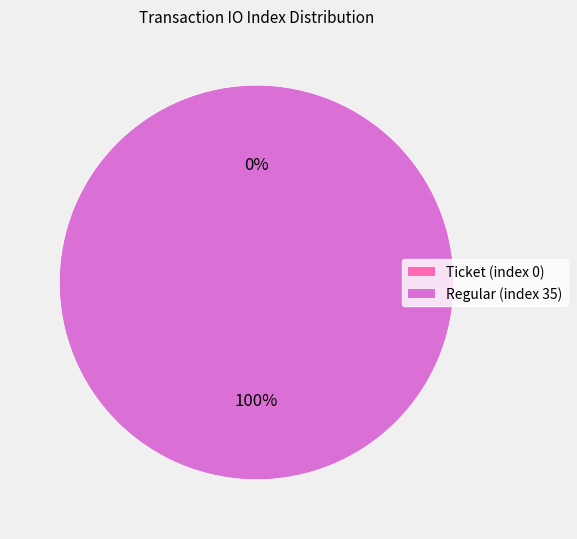

Count the number of slices in the pie.

2